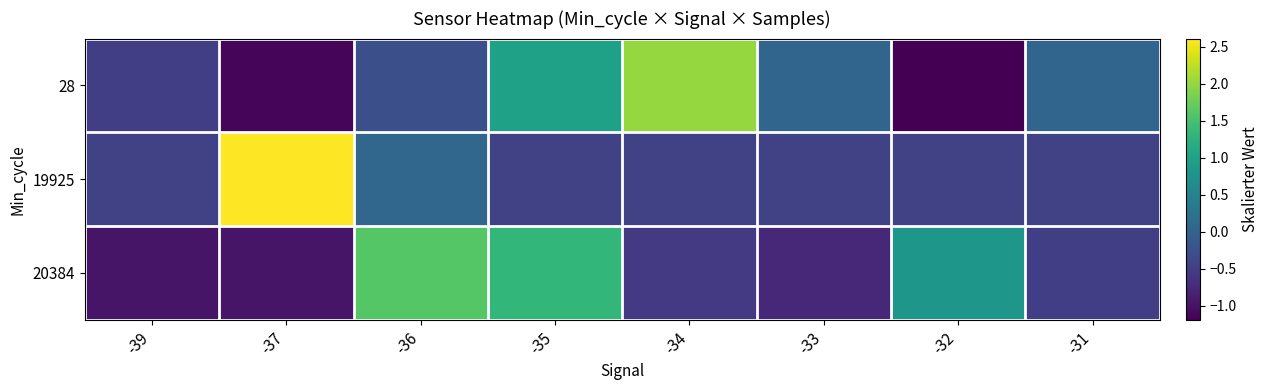

Reading right to left, transcribe all the data shown in this chart.

28: -31=0.1	-32=-1.2	-33=0.1	-34=2.0	-35=1.0	-36=-0.3	-37=-1.1	-39=-0.5
19925: -31=-0.4	-32=-0.4	-33=-0.4	-34=-0.4	-35=-0.4	-36=0.1	-37=2.6	-39=-0.4
20384: -31=-0.5	-32=0.8	-33=-0.8	-34=-0.5	-35=1.3	-36=1.6	-37=-1.0	-39=-1.0